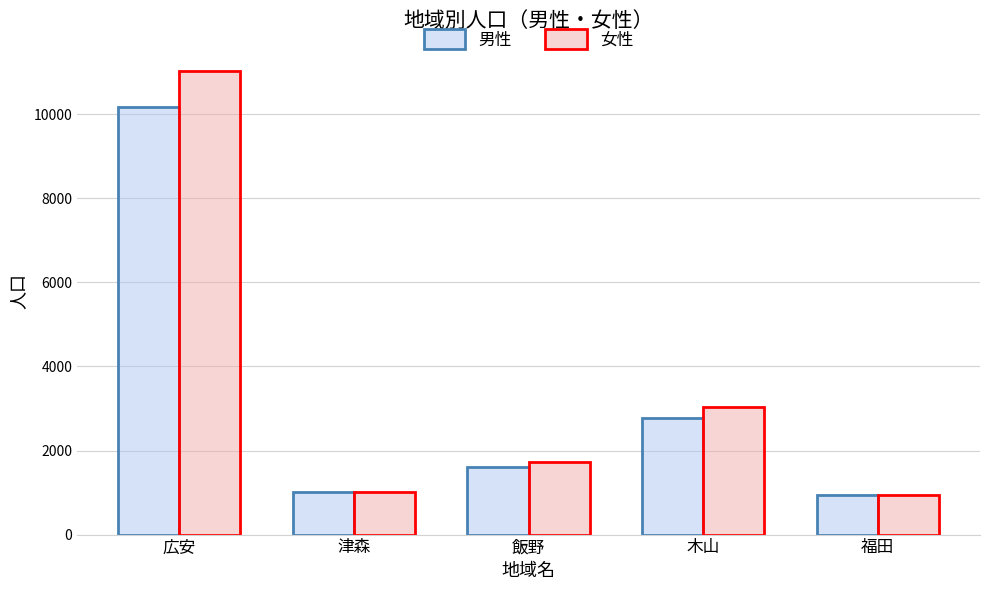

What is the label of the 5th bar from the left?

福田